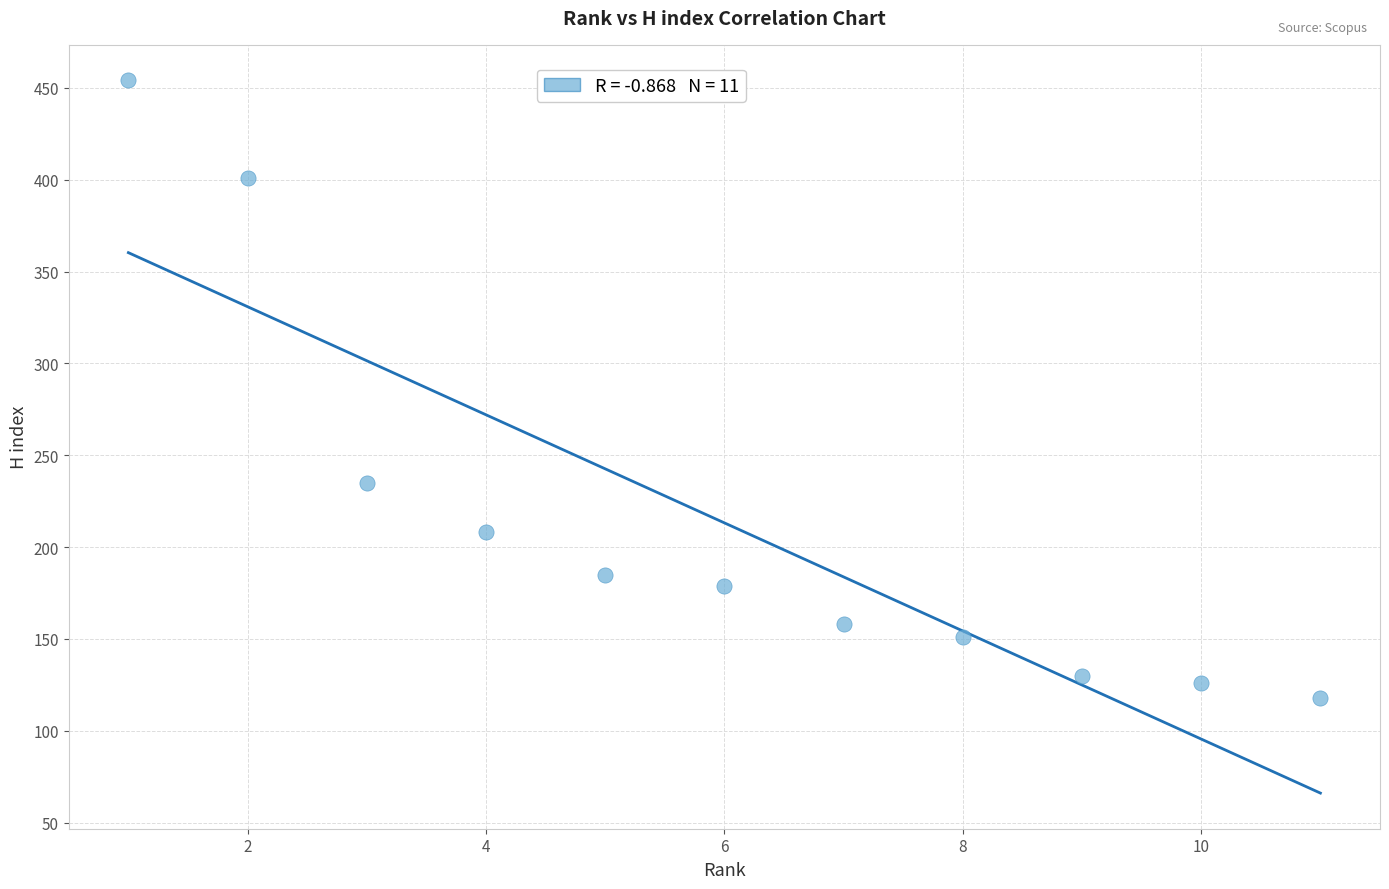

What Y value in the scatter plot is closest to 286?

235